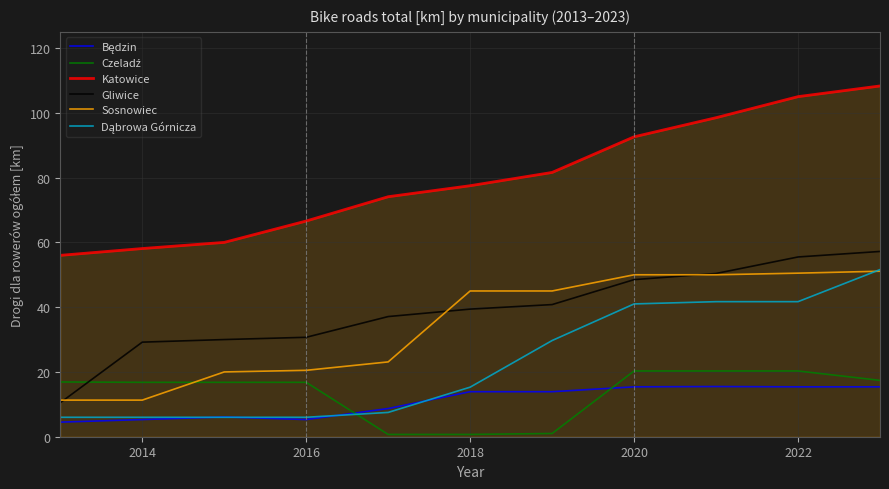

What is the minimum value shown in the chart?

0.7